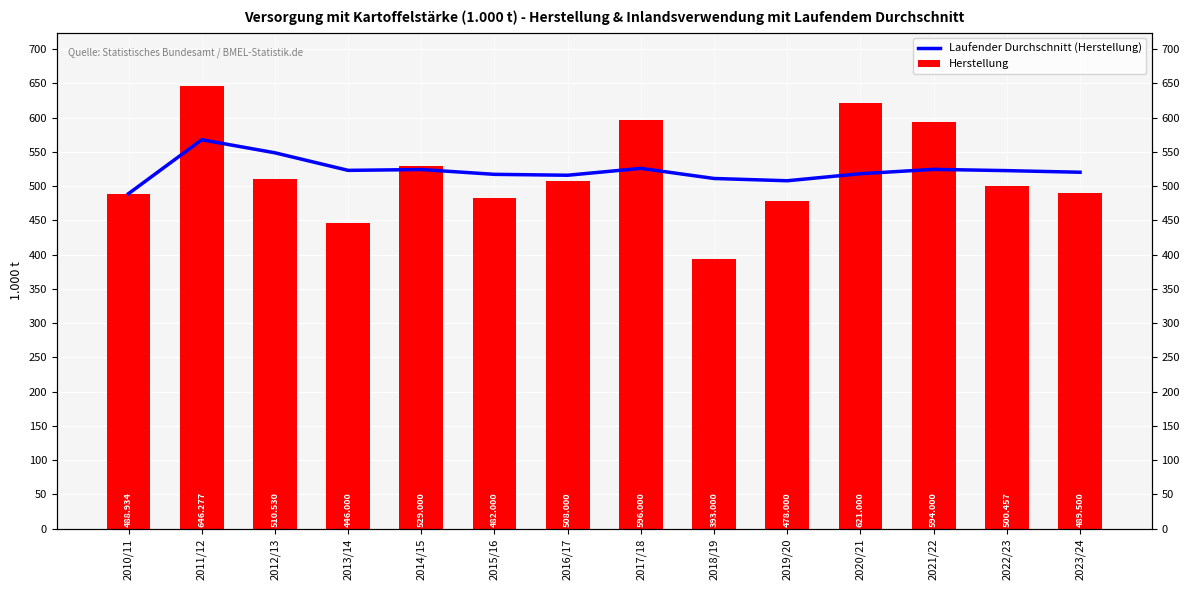

At which category is the sum across all series the highest?

2011/12